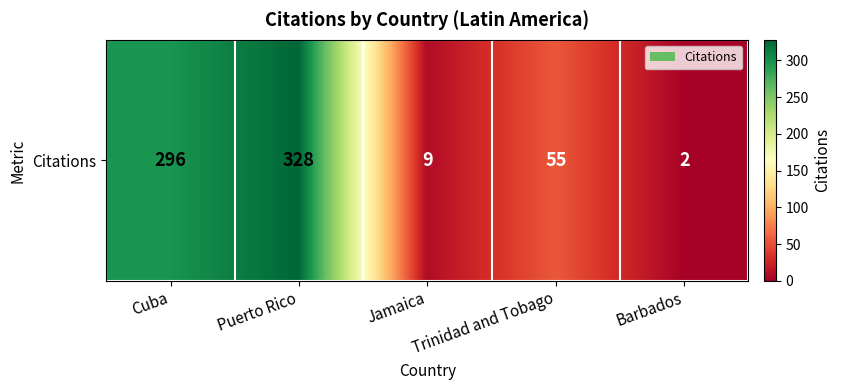

What is the difference between the values at Barbados and Jamaica?

7